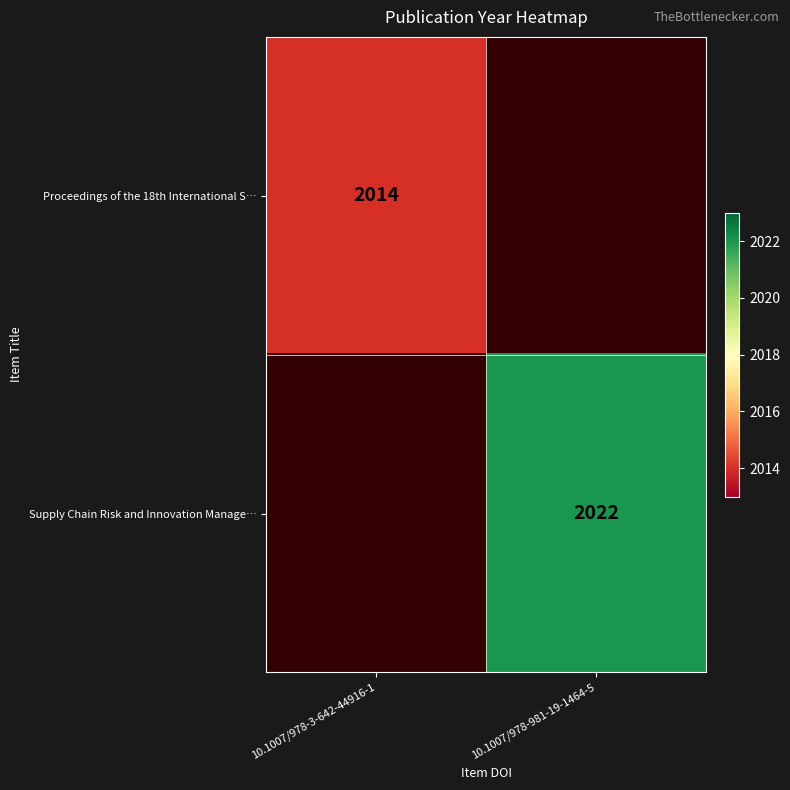

What is the maximum value shown in the chart?

2022.0